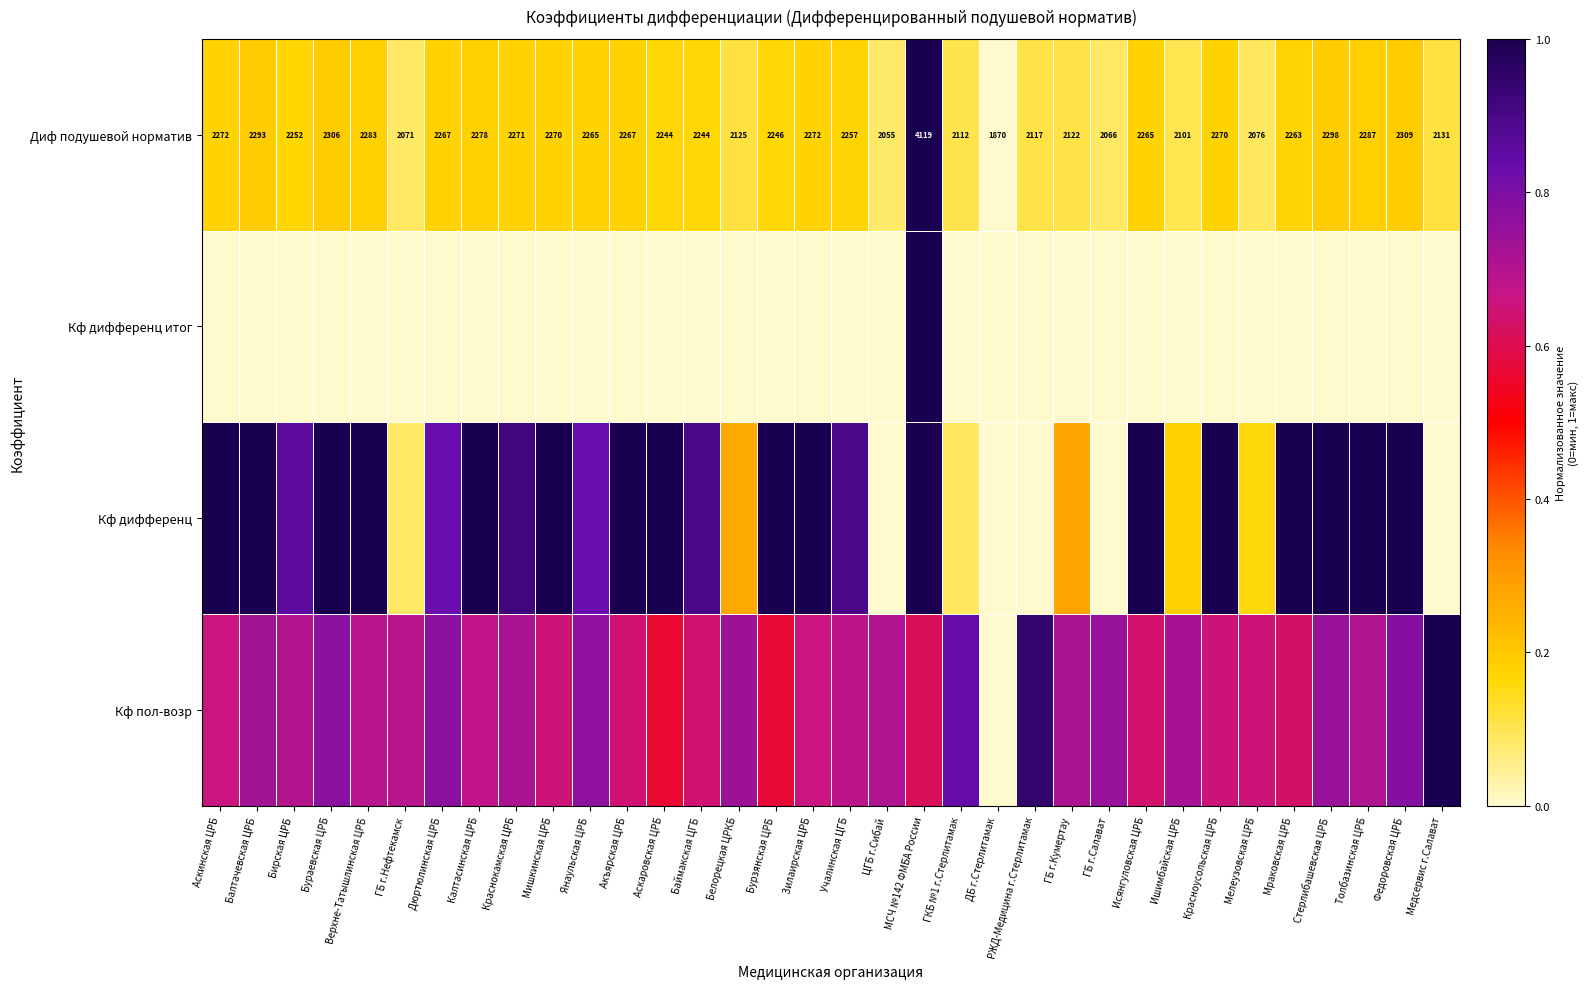

Which category has the lowest value in the Диф подушевой норматив series?

ДБ г.Стерлитамак